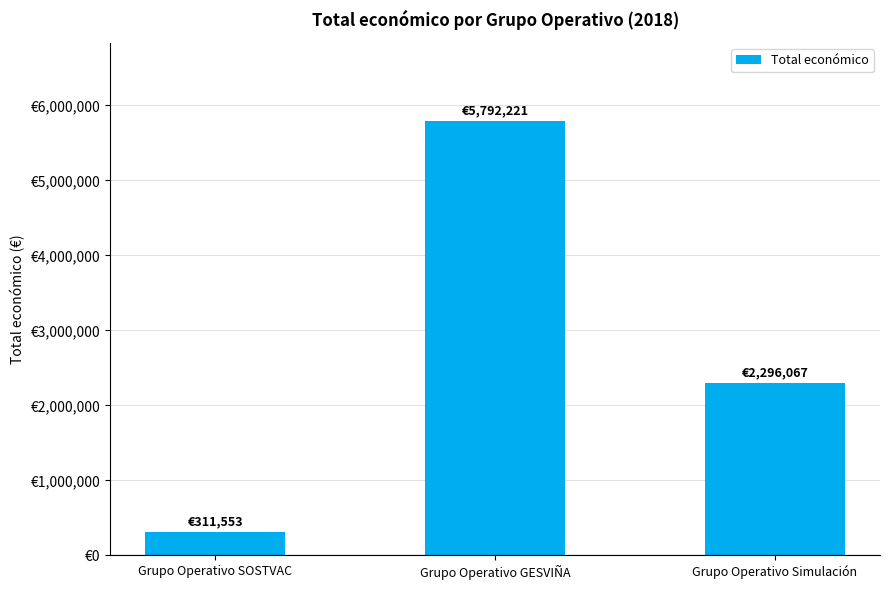

Are the bars grouped side by side (vs. stacked)?

No